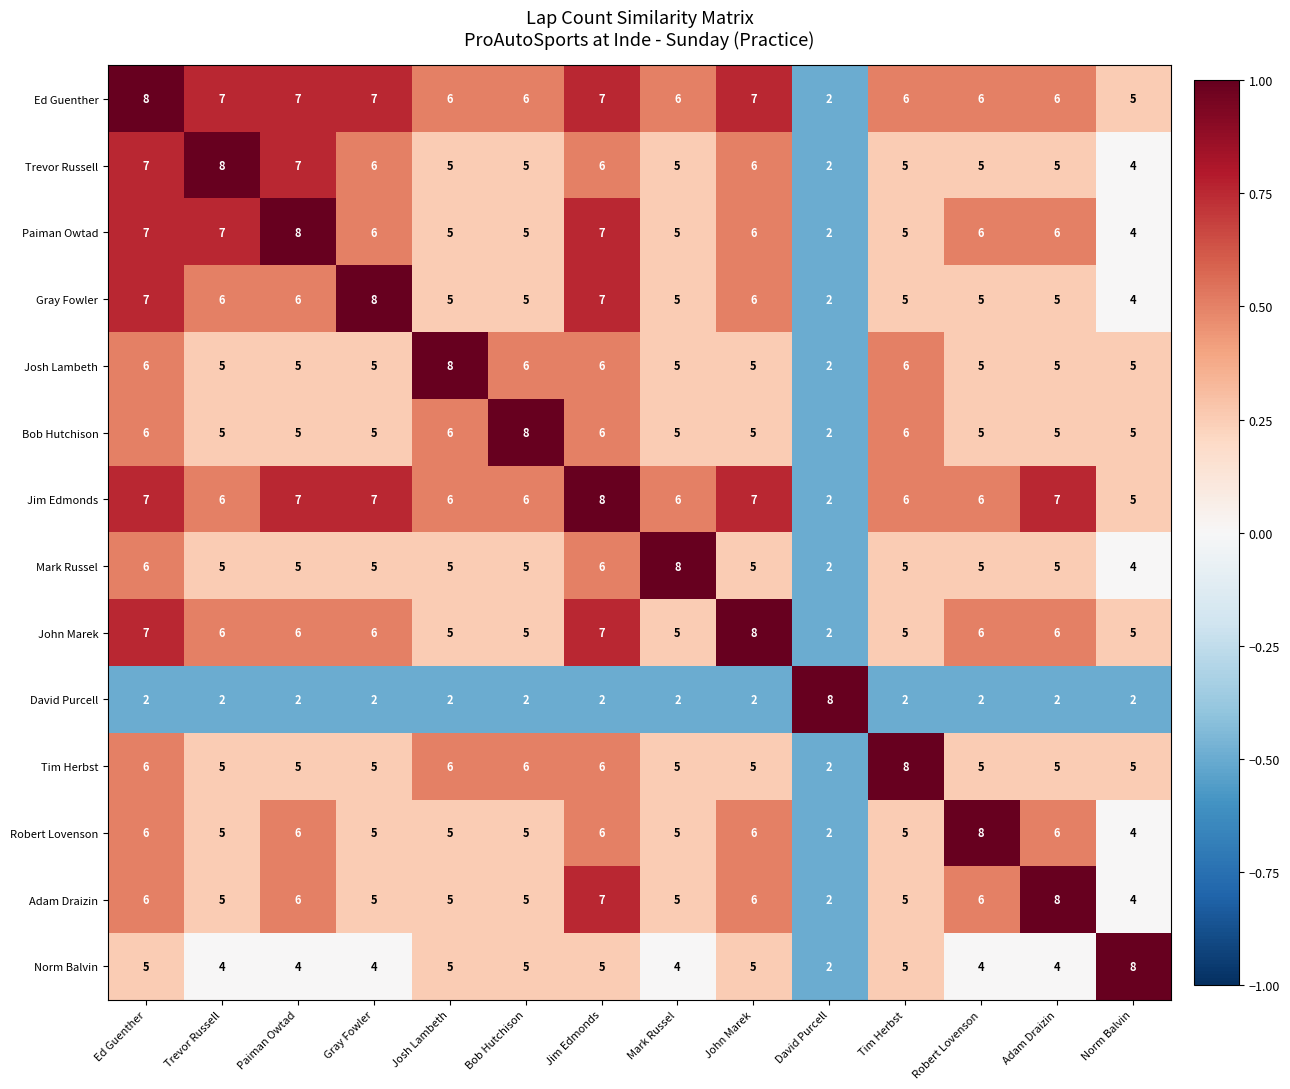

What is the total value across all series at Adam Draizin?

75